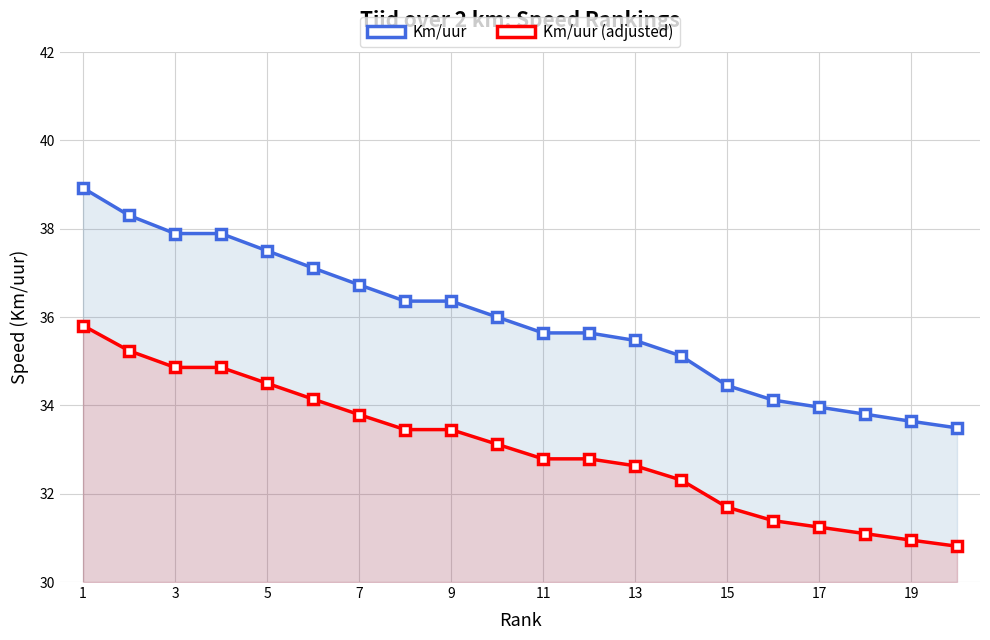

List the series in order of their overall mean, lowest first.

Km/uur (adjusted), Km/uur